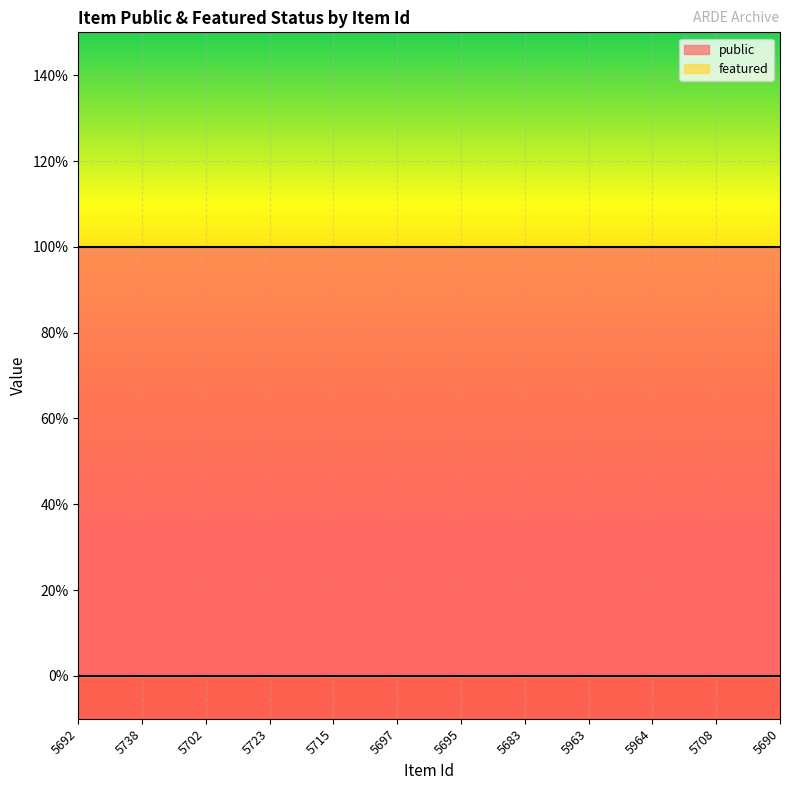

True or false: public and featured intersect in this chart.

False